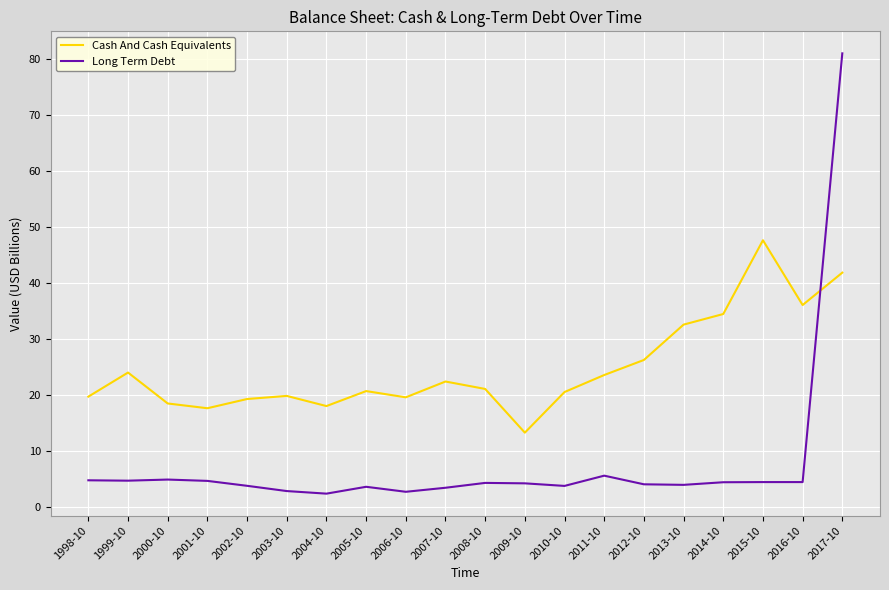

At which label is Cash And Cash Equivalents closest to 30?

2013-10